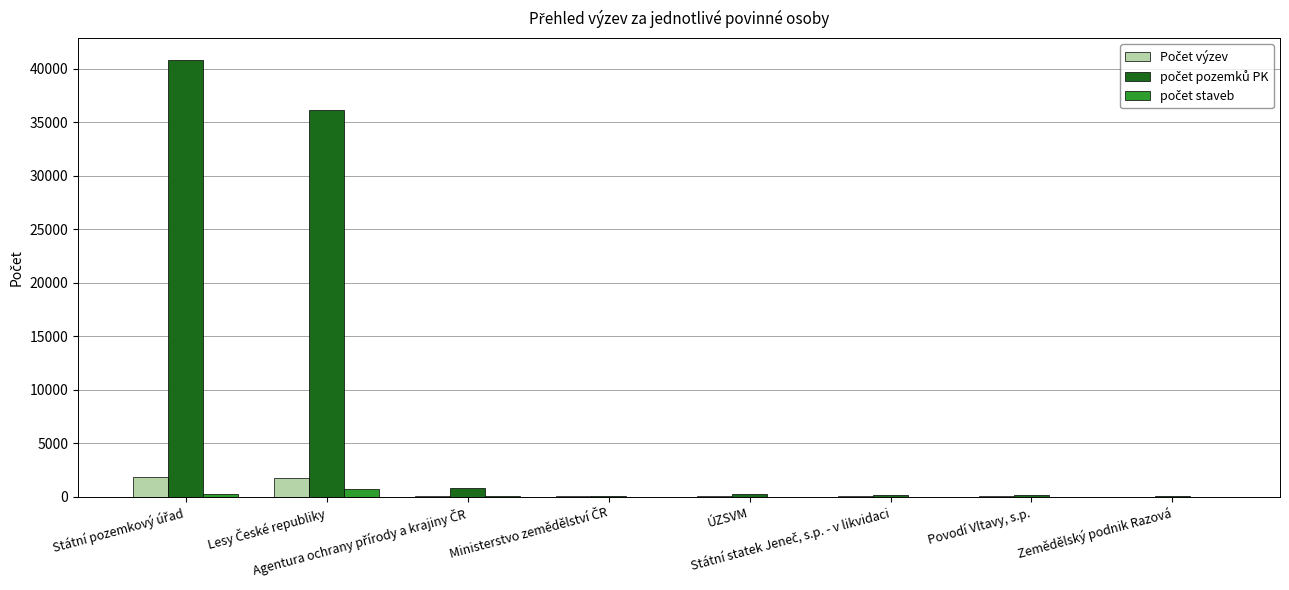

What is the maximum value shown in the chart?

40836